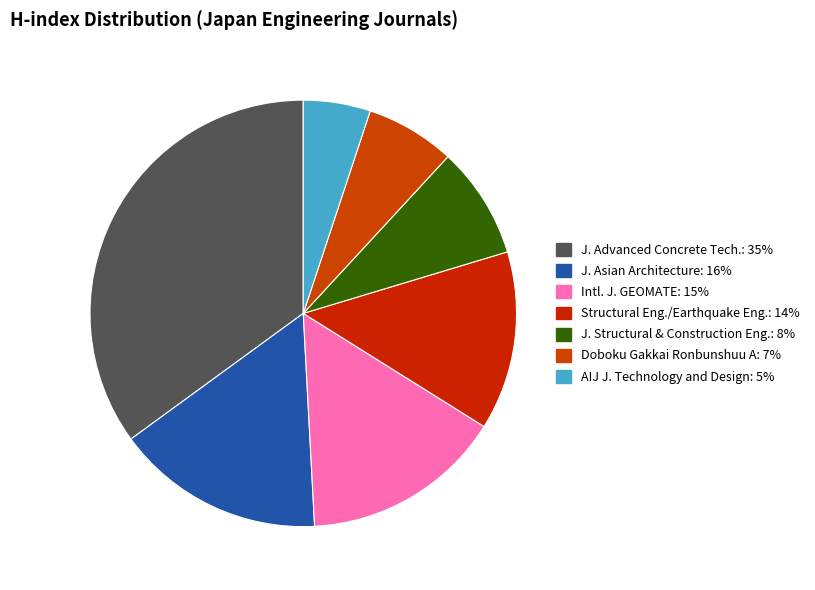

What is the largest slice in the pie chart?

J. Advanced Concrete Tech.: 35%